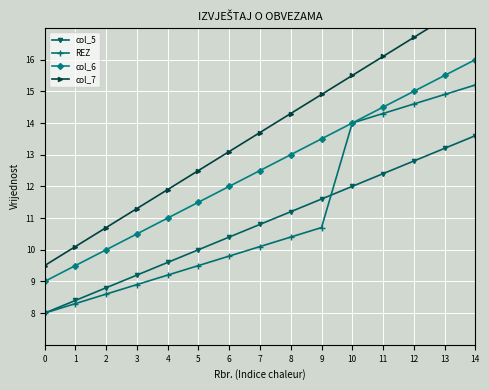

At how many categories does at least one series exceed 16?

4